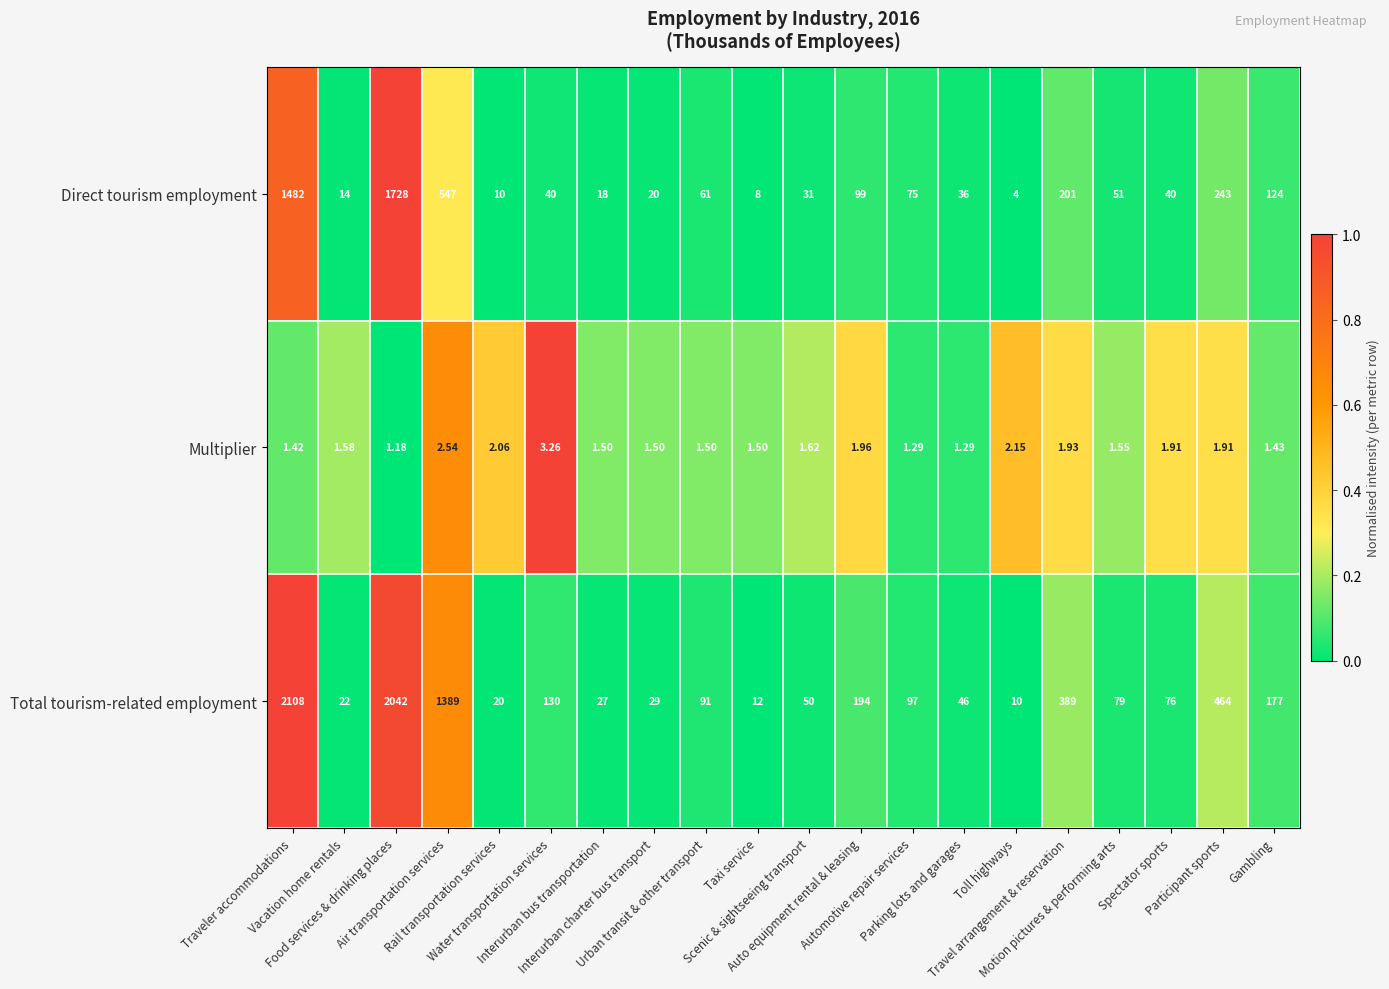

List the series in order of their overall mean, lowest first.

Multiplier, Direct tourism employment, Total tourism-related employment